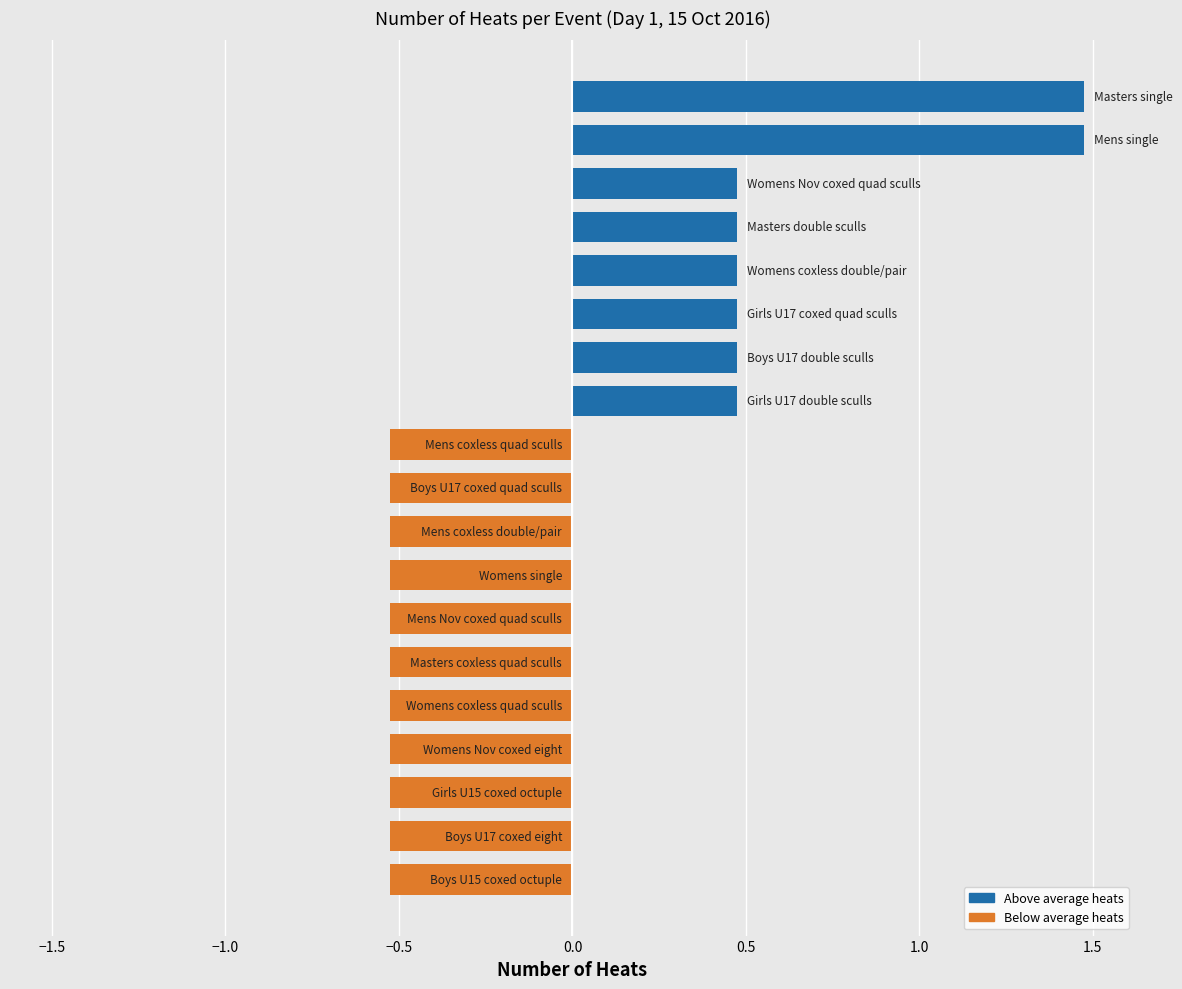

How many values are between 0 and 1?

6